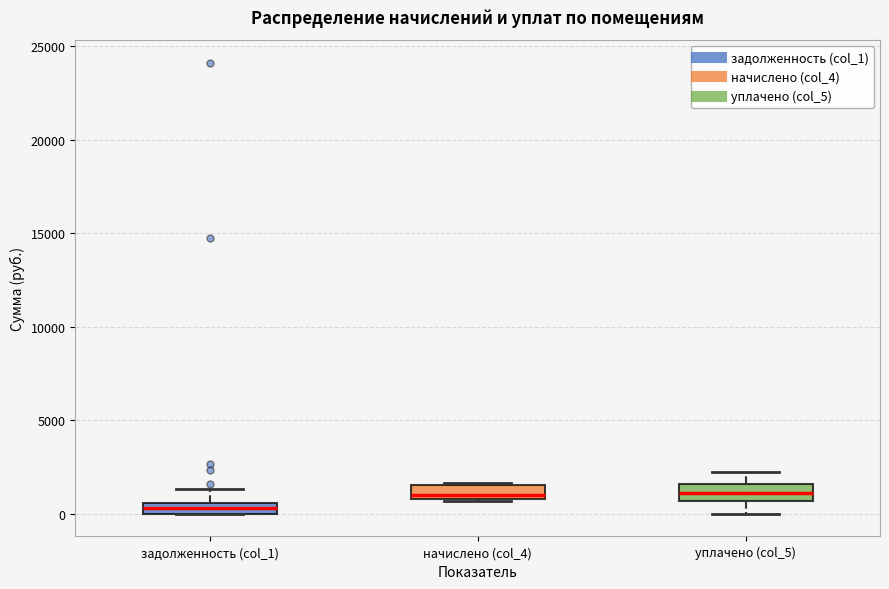

Where is the upper edge of the box for задолженность (col_1) on the y-axis? The values are not printed on the chart, so give them approximately, as read against the axis.

500